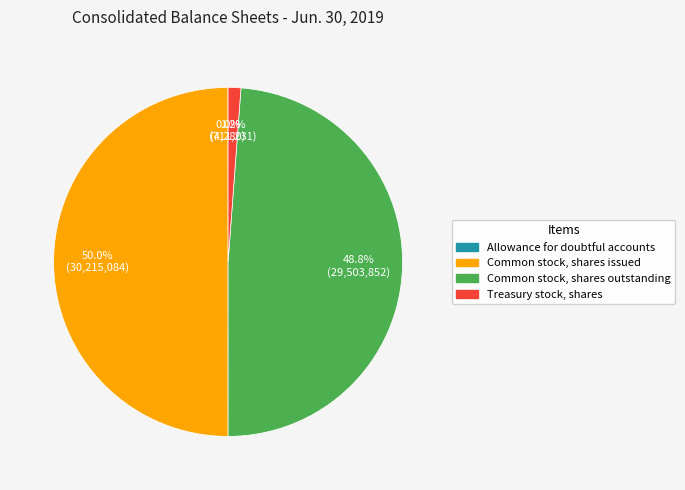

Does Common stock, shares outstanding represent more than half of the total?

No